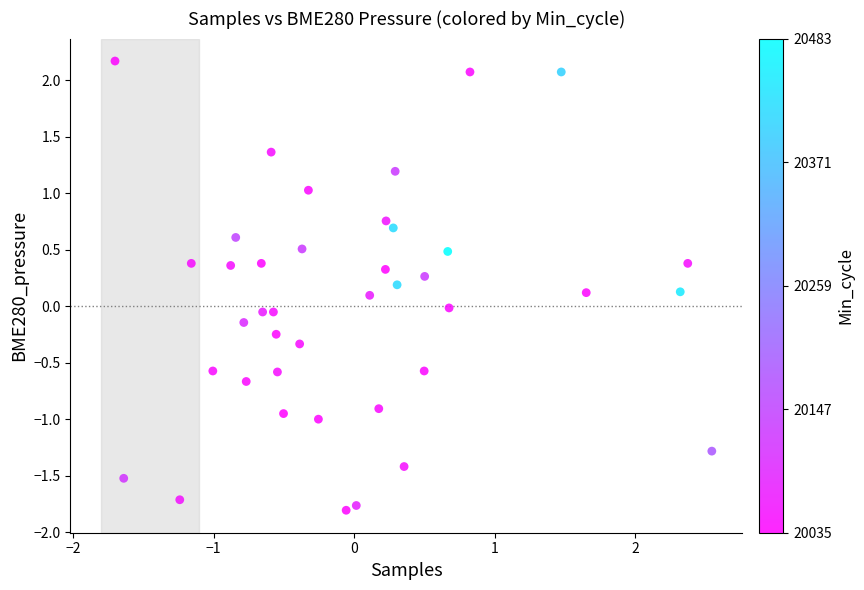

What is the range of X values (max minus min)?

4.2